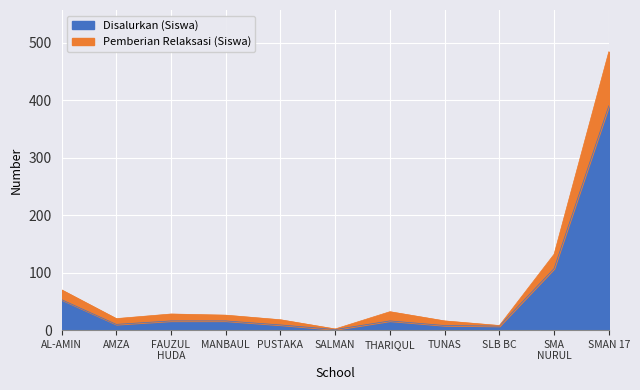

Count the number of categories in the chart.

11